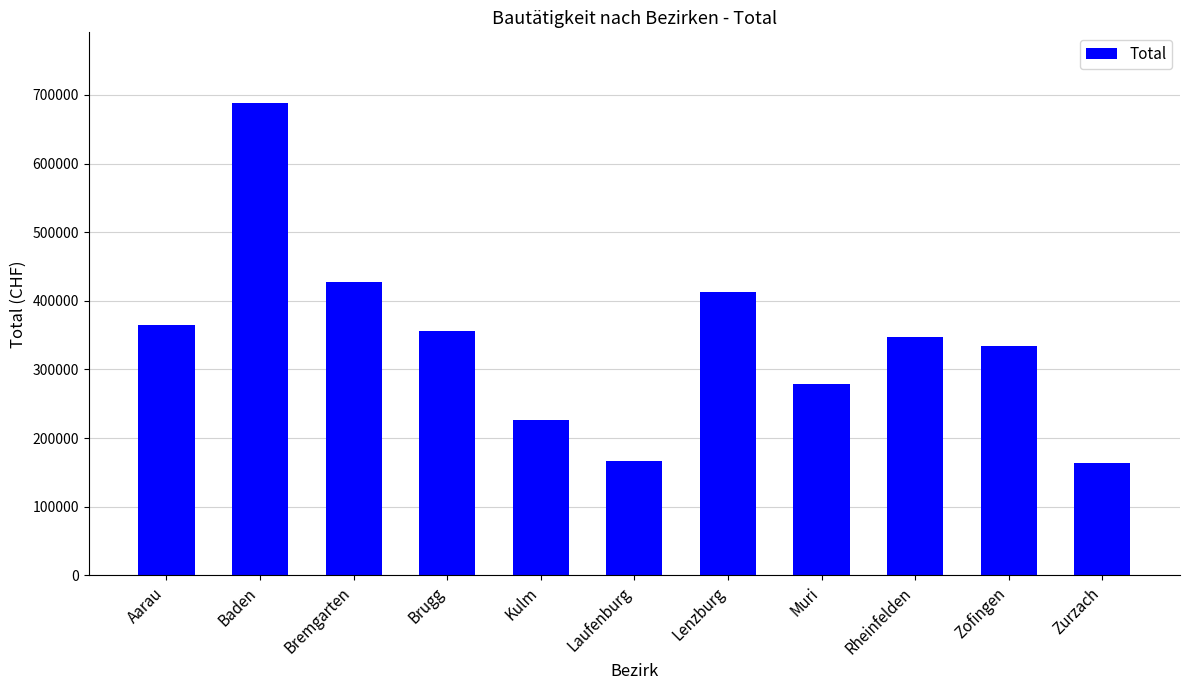

Which label corresponds to the largest value in the chart?

Baden